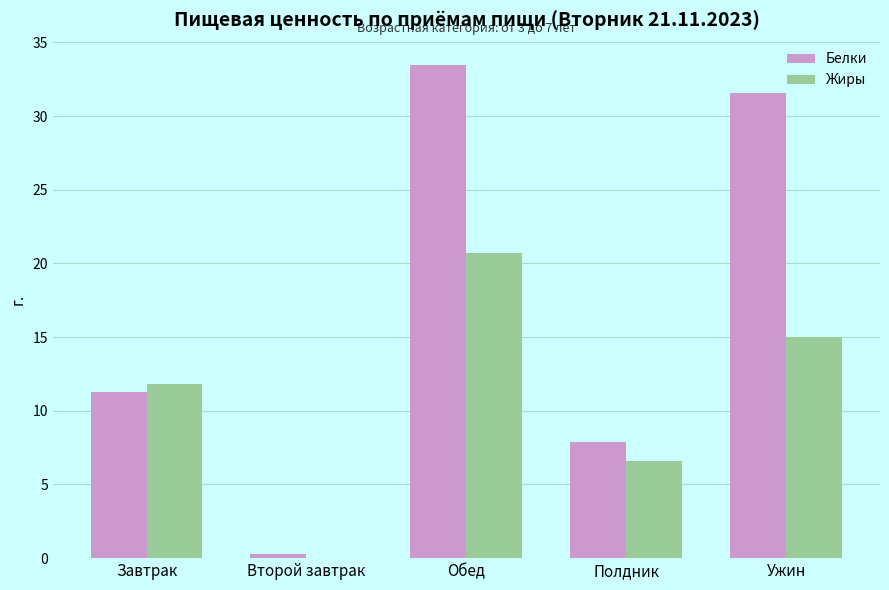

Which series changed the most between Завтрак and Обед?

Белки